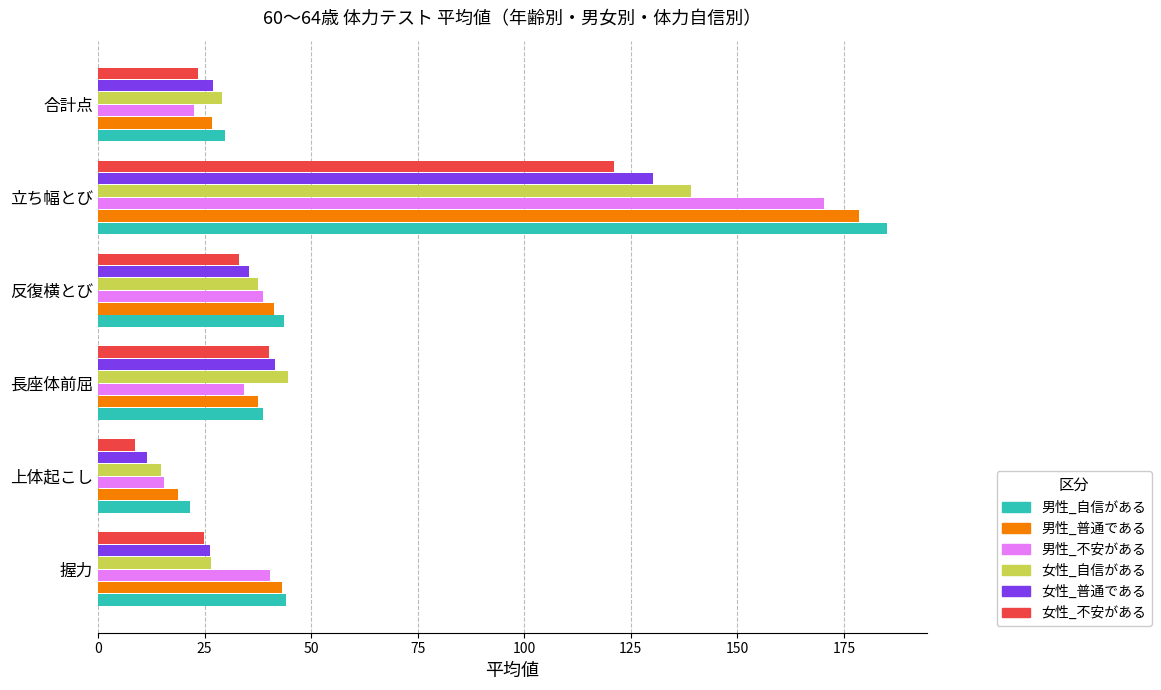

The 女性_普通である series shows 18.8 at 長座体前屈. True or false?

False